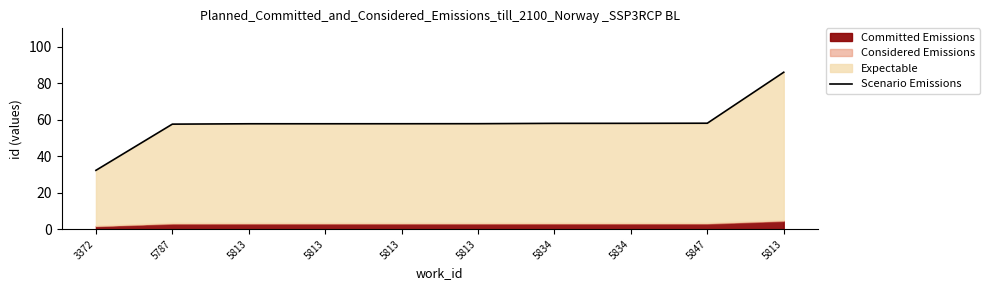

What is the label of the 9th point from the right?

5787